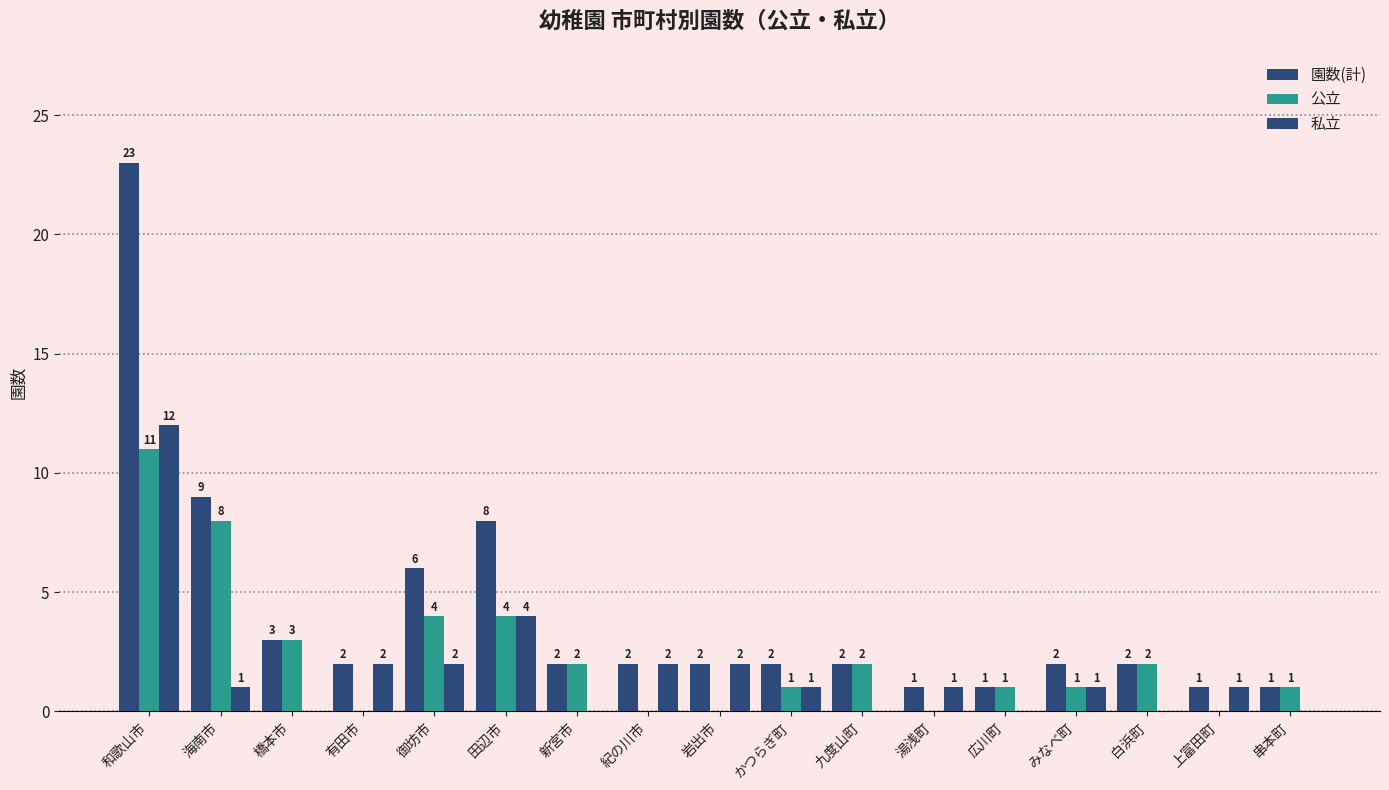

Rank the series by their maximum value, from lowest to highest.

公立, 私立, 園数(計)